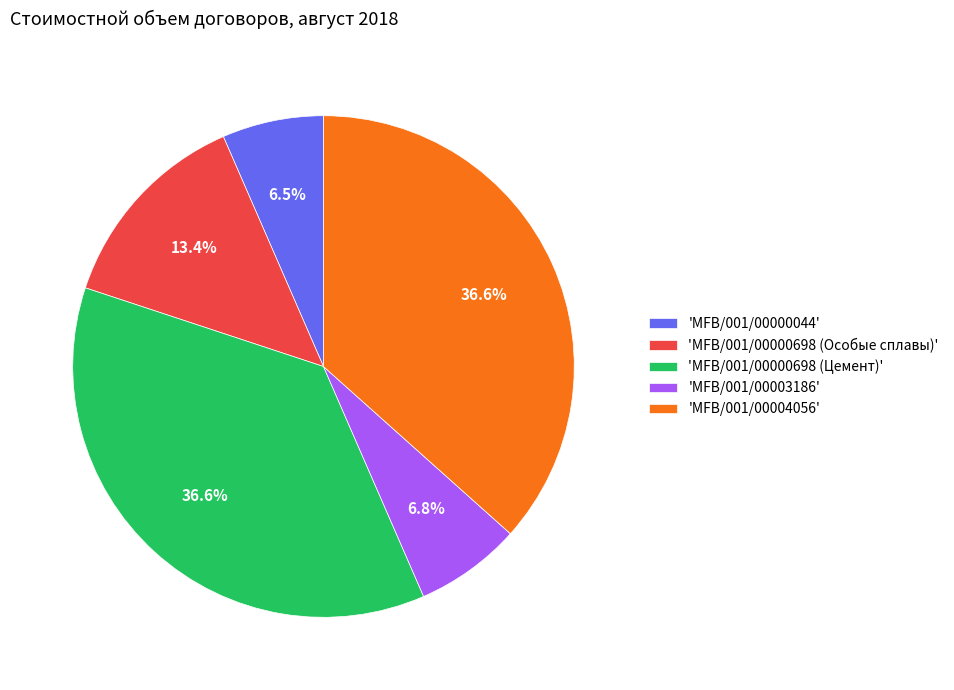

Does any single category account for the majority?

No